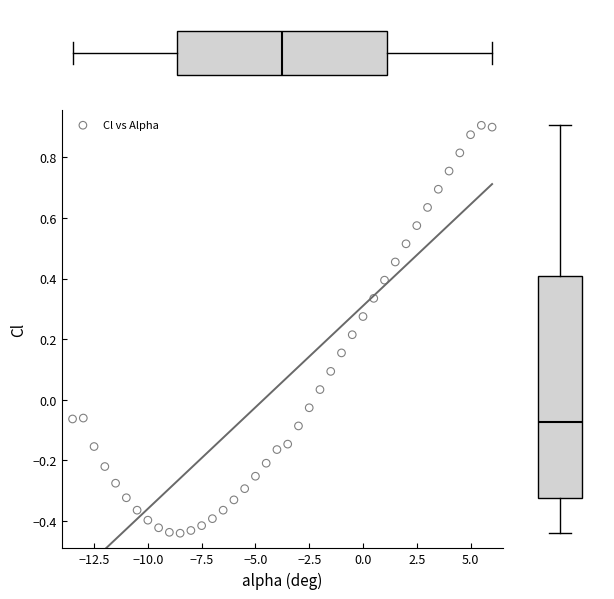

What is the range of X values (max minus min)?

19.5